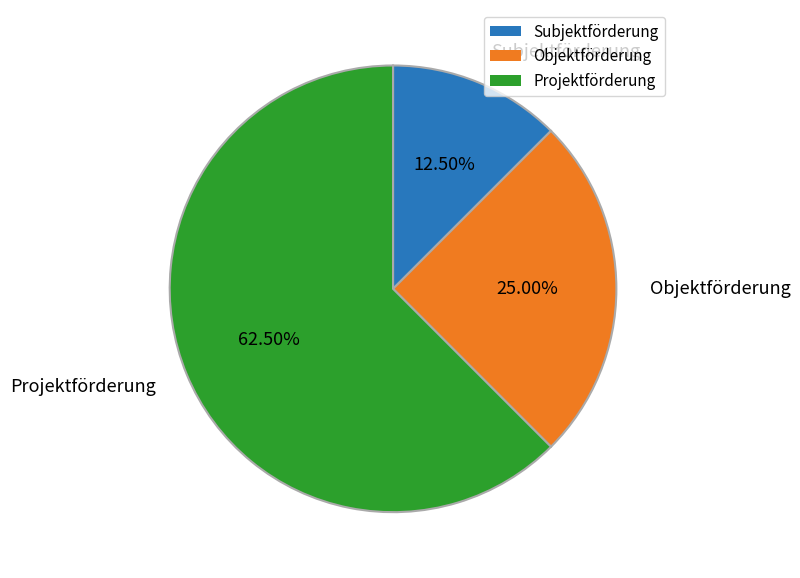

Which slice is the largest?

Projektförderung